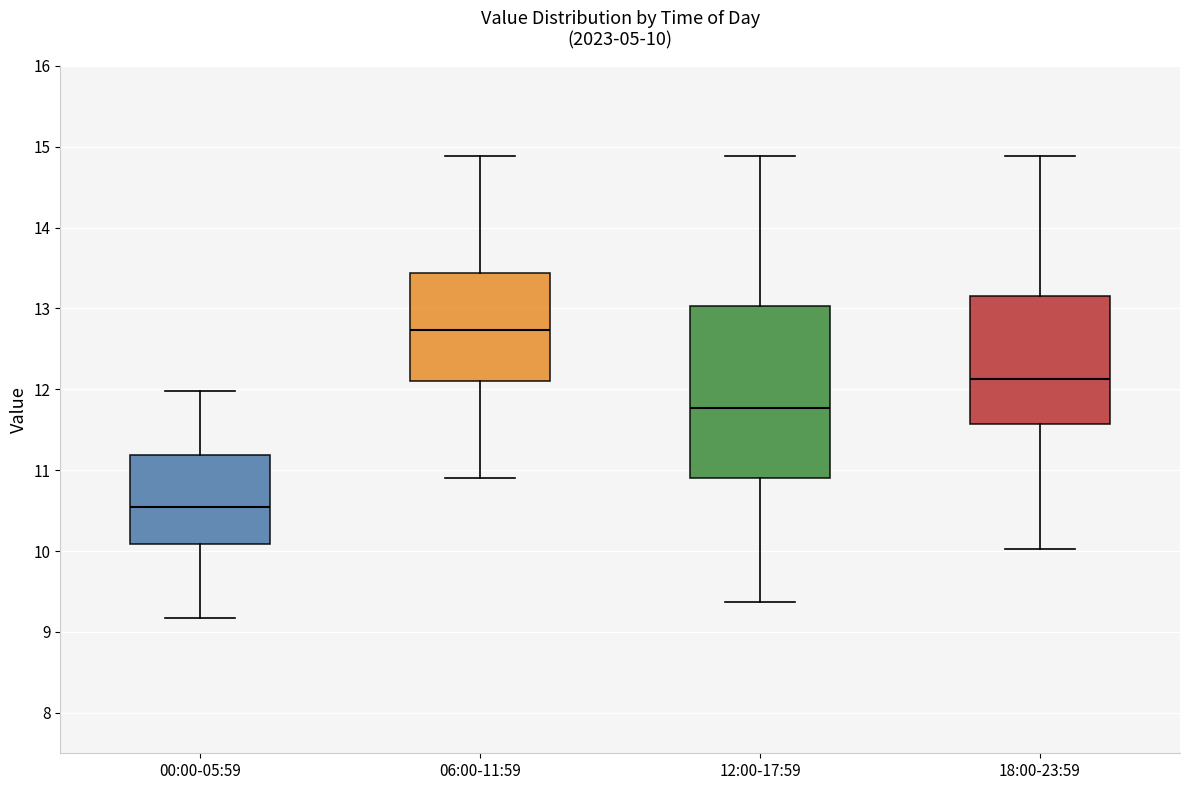

Comparing the boxes themselves (not the whiskers), which one is the tallest?

12:00-17:59